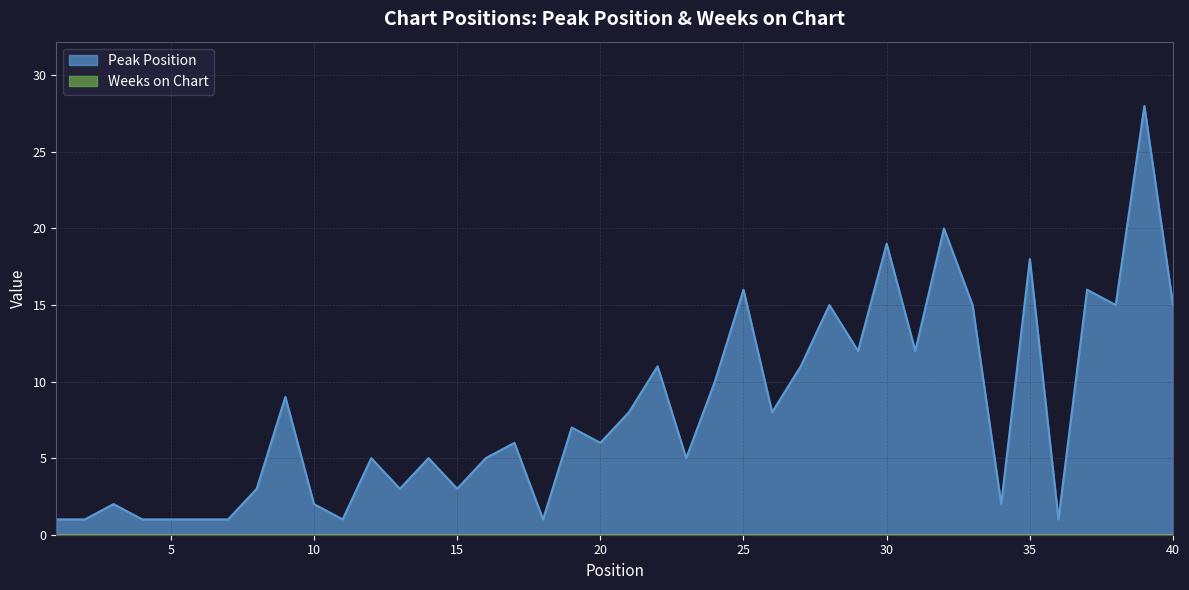

Does the chart display data point markers on the line(s)?

No